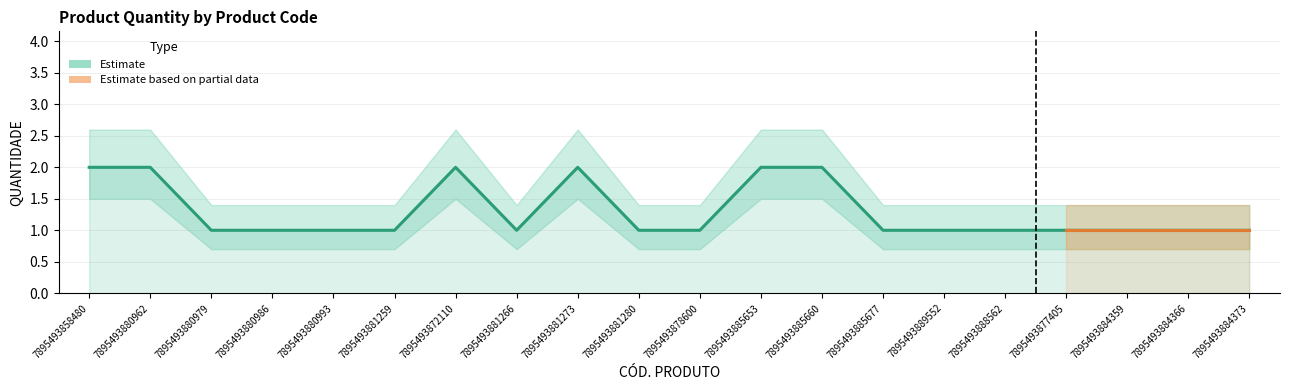

Reading right to left, extract all data points from this chart.

QUANTIDADE: 7895493884373=1.0	7895493884366=1.0	7895493884359=1.0	7895493877405=1.0	7895493888562=1.0	7895493889552=1.0	7895493885677=1.0	7895493885660=2.0	7895493885653=2.0	7895493878600=1.0	7895493881280=1.0	7895493881273=2.0	7895493881266=1.0	7895493872110=2.0	7895493881259=1.0	7895493880993=1.0	7895493880986=1.0	7895493880979=1.0	7895493880962=2.0	7895493858480=2.0
lower: 7895493884373=0.7	7895493884366=0.7	7895493884359=0.7	7895493877405=0.7	7895493888562=0.7	7895493889552=0.7	7895493885677=0.7	7895493885660=1.5	7895493885653=1.5	7895493878600=0.7	7895493881280=0.7	7895493881273=1.5	7895493881266=0.7	7895493872110=1.5	7895493881259=0.7	7895493880993=0.7	7895493880986=0.7	7895493880979=0.7	7895493880962=1.5	7895493858480=1.5
upper: 7895493884373=1.4	7895493884366=1.4	7895493884359=1.4	7895493877405=1.4	7895493888562=1.4	7895493889552=1.4	7895493885677=1.4	7895493885660=2.6	7895493885653=2.6	7895493878600=1.4	7895493881280=1.4	7895493881273=2.6	7895493881266=1.4	7895493872110=2.6	7895493881259=1.4	7895493880993=1.4	7895493880986=1.4	7895493880979=1.4	7895493880962=2.6	7895493858480=2.6